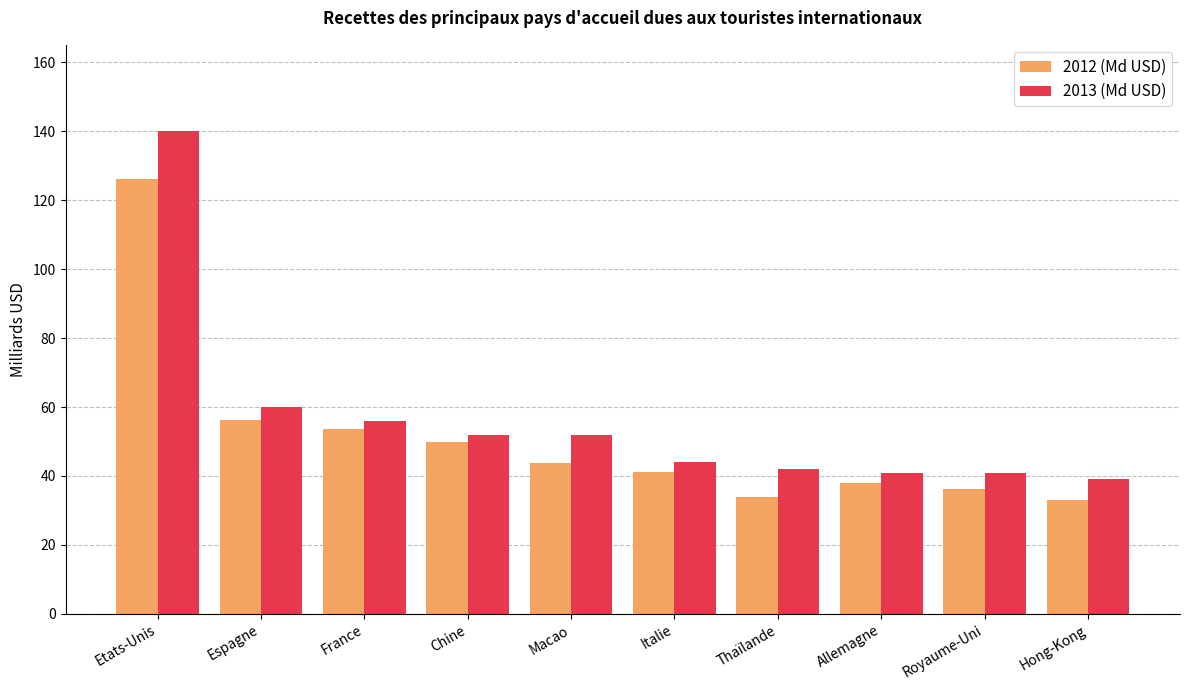

What is the label of the 10th bar from the right?

Etats-Unis